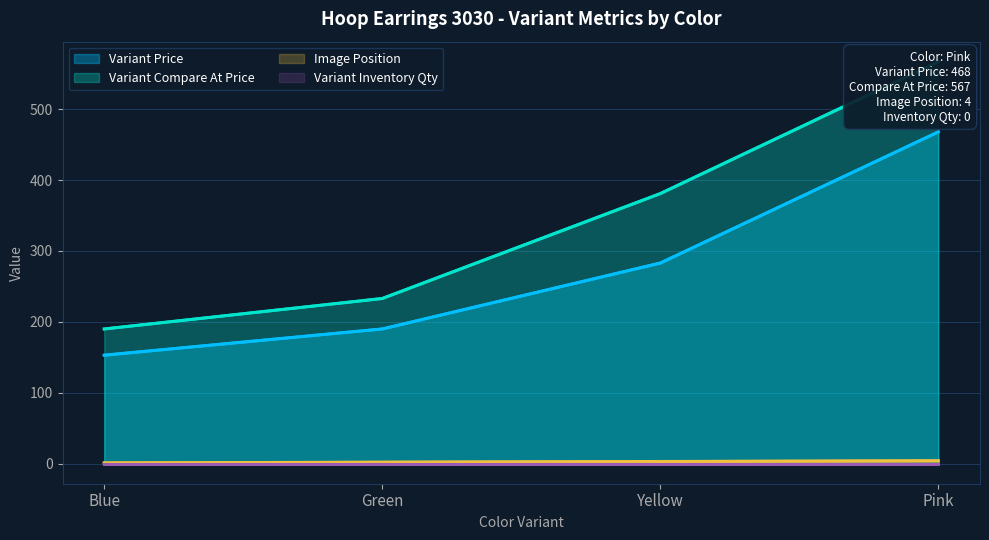

What is the minimum value for Variant Price?

153